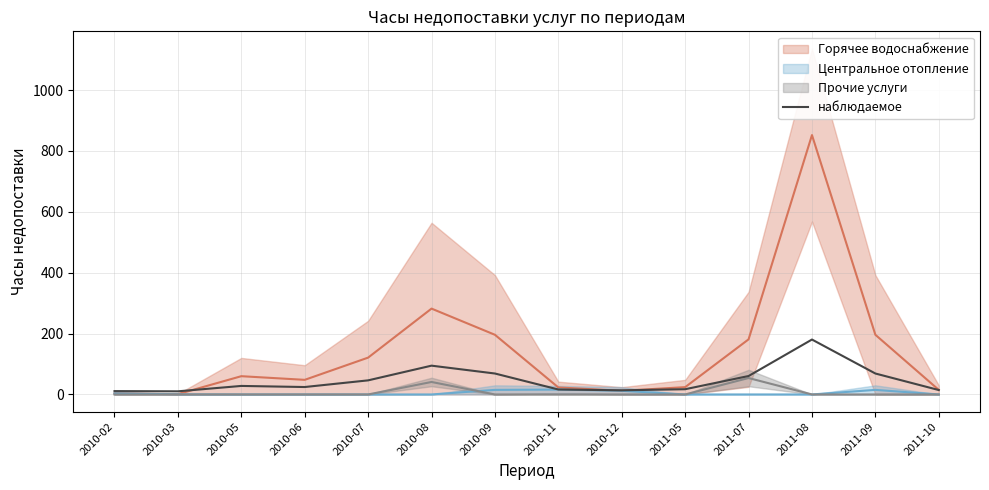

The value at 2010-08 is 94.6. True or false?

True